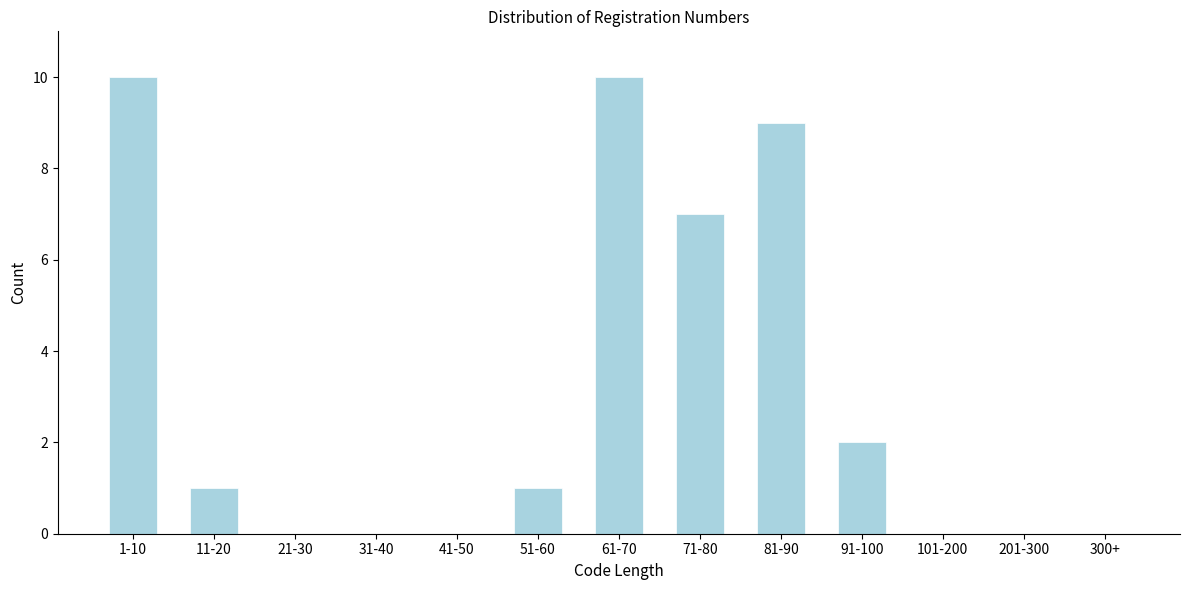

Reading right to left, transcribe all the data shown in this chart.

300+=0	201-300=0	101-200=0	91-100=2	81-90=9	71-80=7	61-70=10	51-60=1	41-50=0	31-40=0	21-30=0	11-20=1	1-10=10